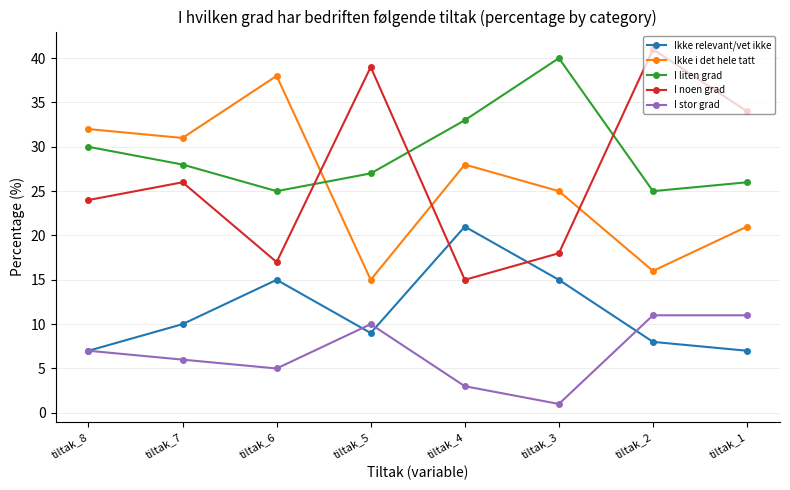

At how many categories does at least one series exceed 16?

8